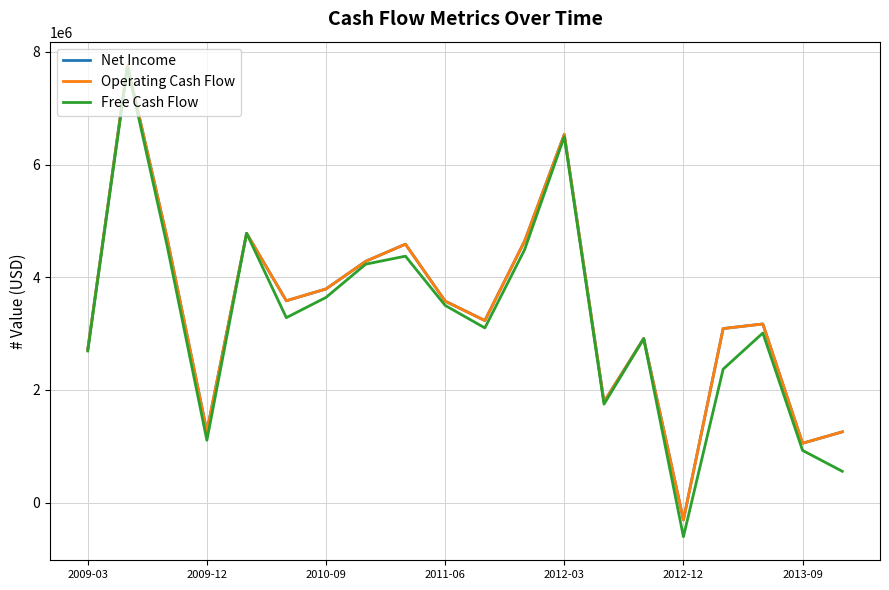

Is this an area chart (filled region under the line)?

No